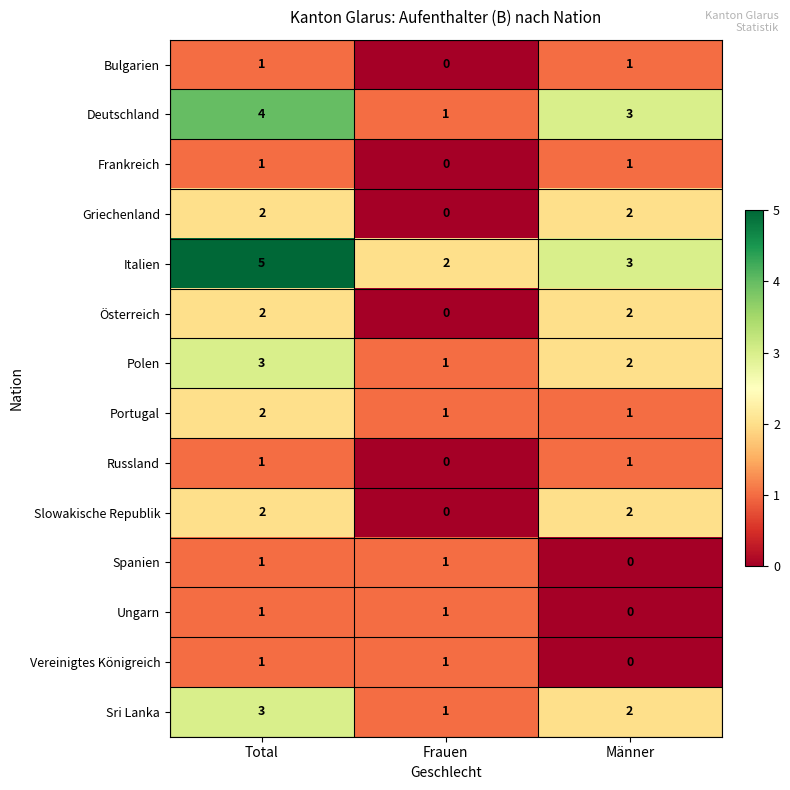

True or false: Bulgarien has a value of 1 at Männer.

True